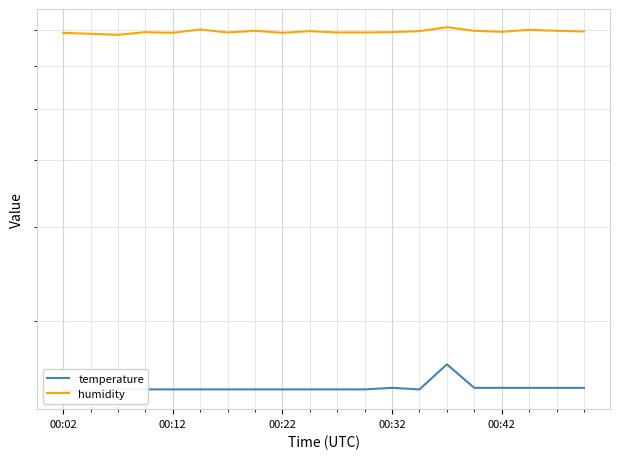

What is the smallest value displayed?

14.8